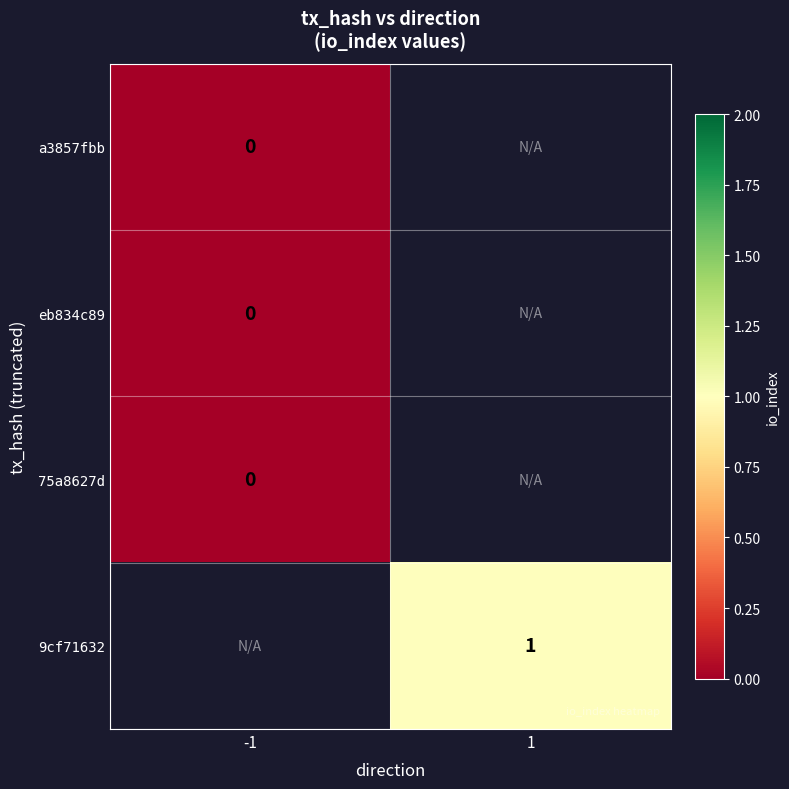

True or false: 9cf71632 has a value of 0 at 1.

False